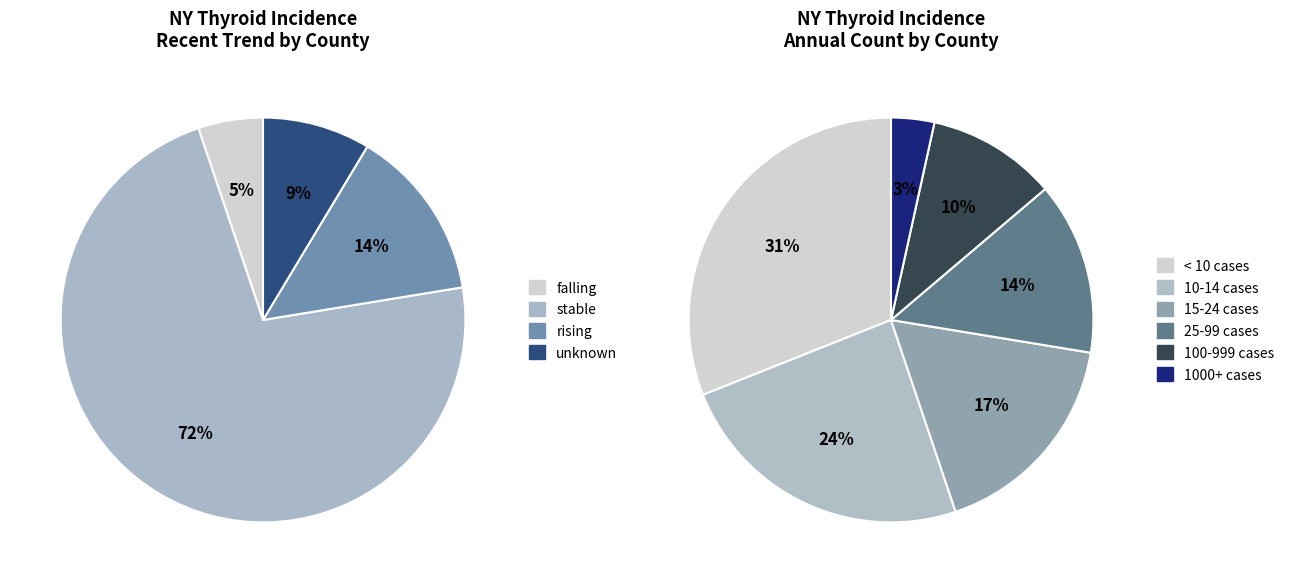

What percentage do falling and stable together represent?

77.6%